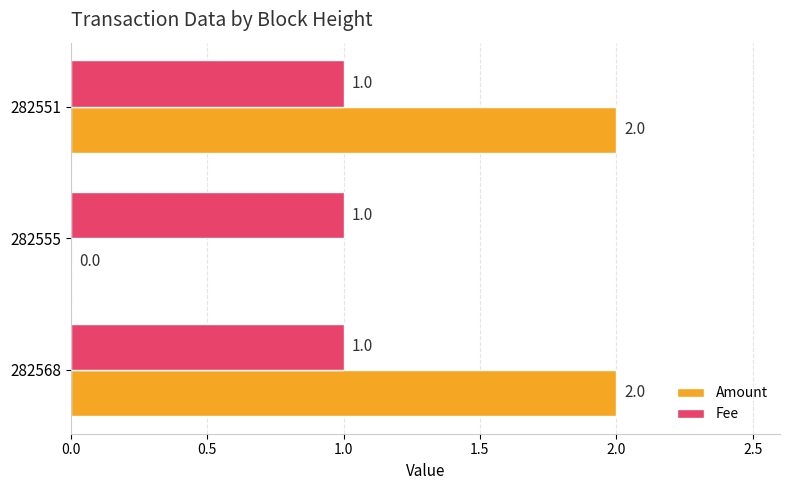

True or false: Amount has a value of 1 at 282568.

False